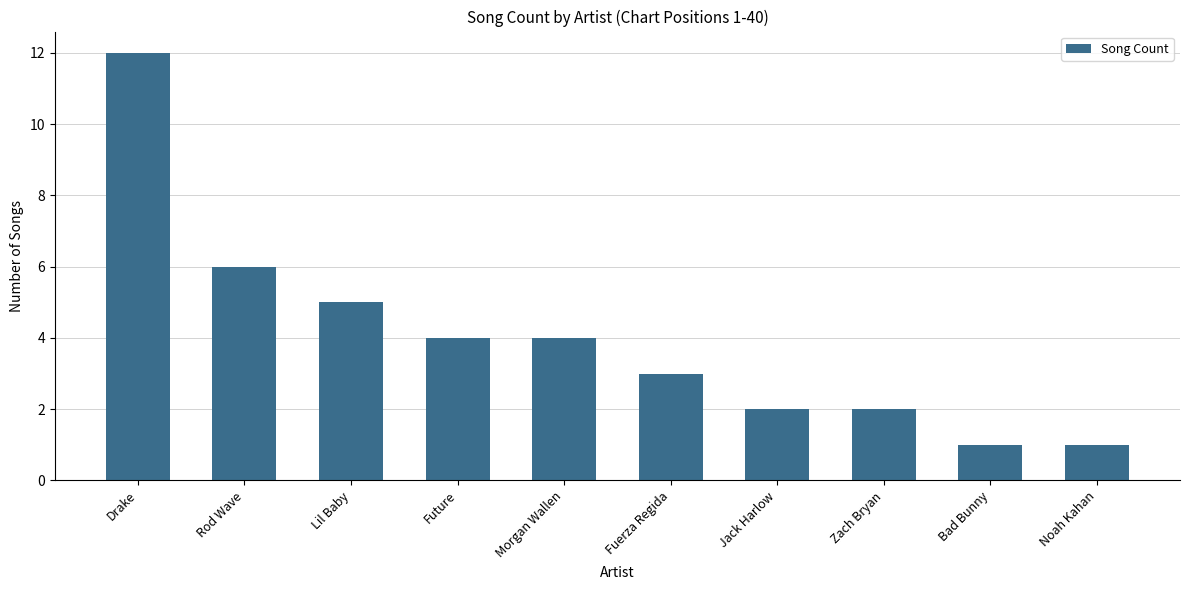

Approximately how many times larger is the value at Fuerza Regida compared to Rod Wave?

0.5